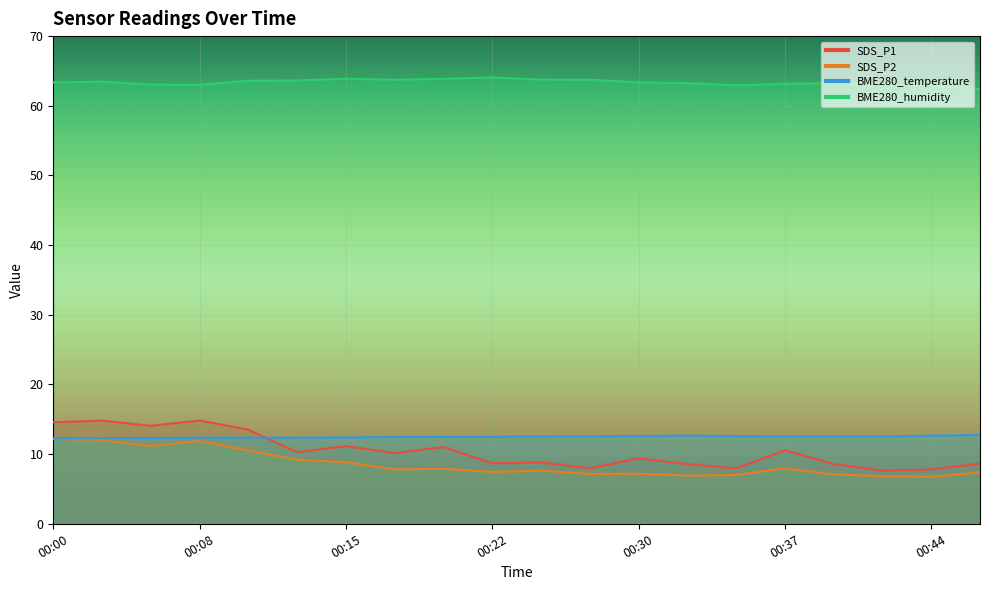

Which category has the lowest value in the SDS_P2 series?

00:44